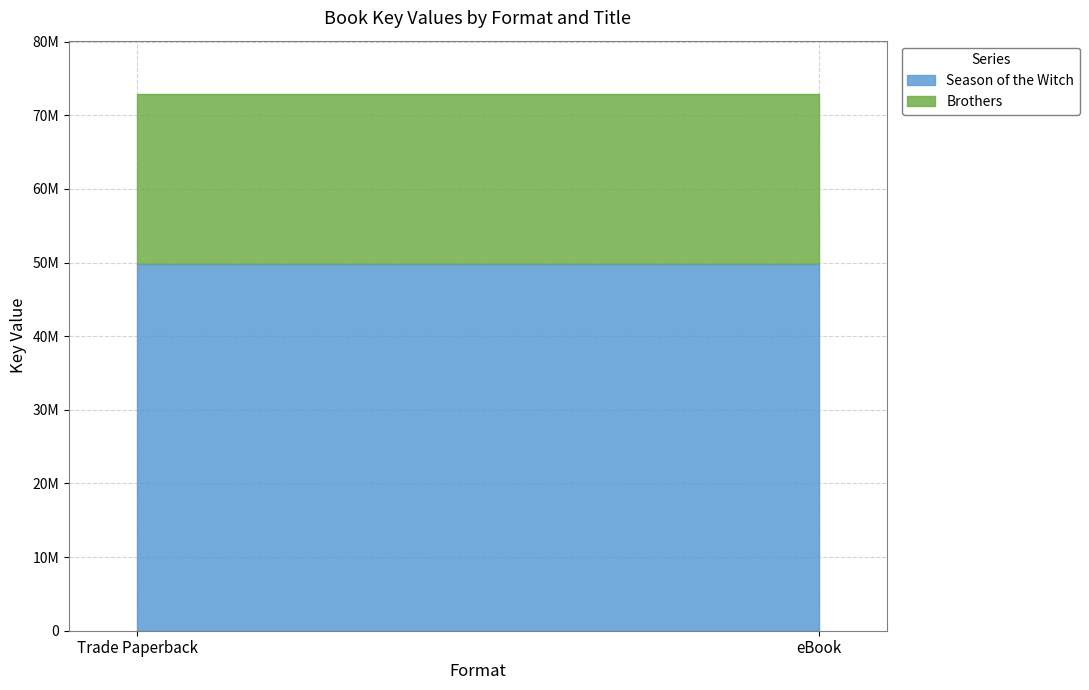

What position from the right is Trade Paperback?

2